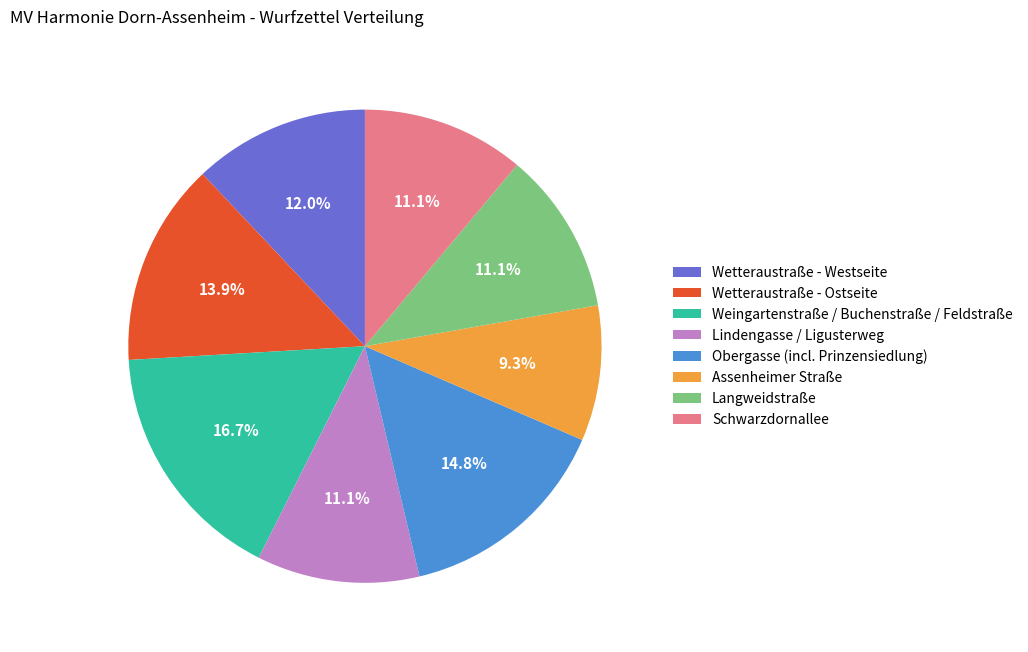

To the nearest percent, what portion does Schwarzdornallee represent?

11%